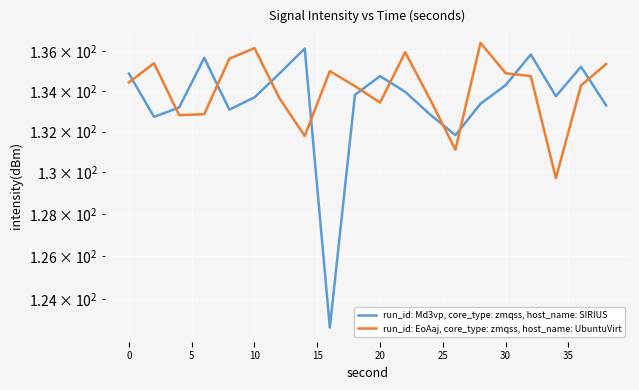

Is this an area chart (filled region under the line)?

No